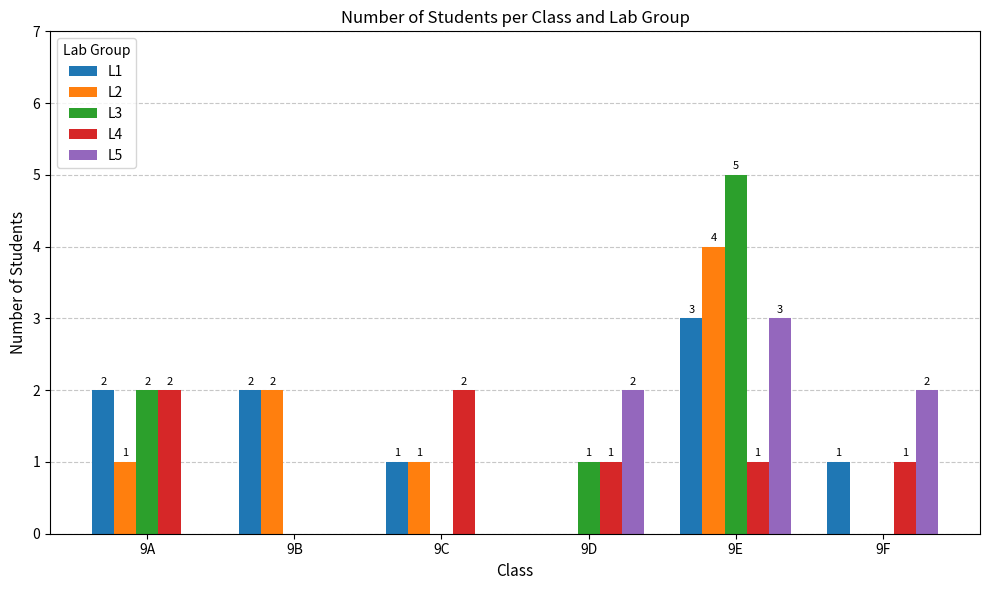

The L3 series shows 2 at 9D. True or false?

False